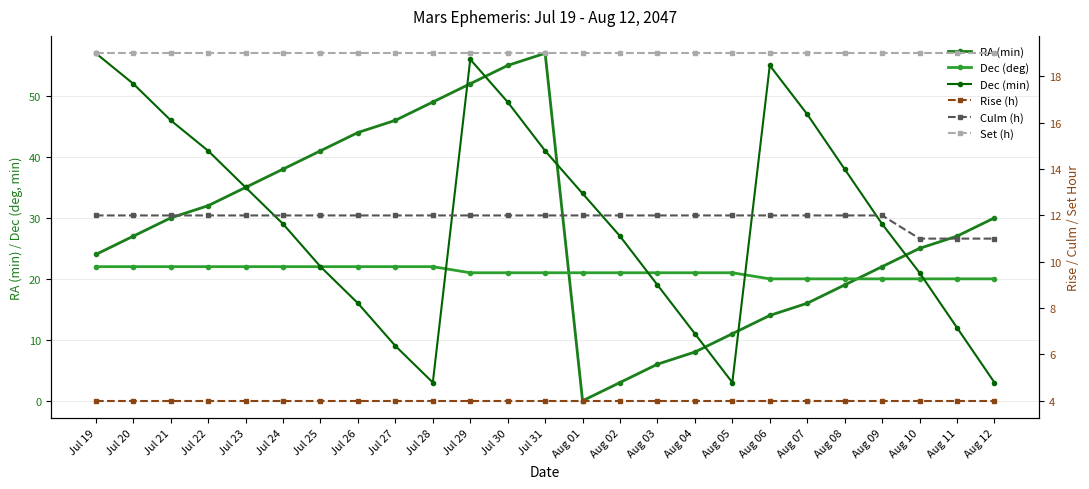

Reading right to left, extract all data points from this chart.

RA (min): Aug 12=30	Aug 11=27	Aug 10=25	Aug 09=22	Aug 08=19	Aug 07=16	Aug 06=14	Aug 05=11	Aug 04=8	Aug 03=6	Aug 02=3	Aug 01=0	Jul 31=57	Jul 30=55	Jul 29=52	Jul 28=49	Jul 27=46	Jul 26=44	Jul 25=41	Jul 24=38	Jul 23=35	Jul 22=32	Jul 21=30	Jul 20=27	Jul 19=24
Dec (deg): Aug 12=20	Aug 11=20	Aug 10=20	Aug 09=20	Aug 08=20	Aug 07=20	Aug 06=20	Aug 05=21	Aug 04=21	Aug 03=21	Aug 02=21	Aug 01=21	Jul 31=21	Jul 30=21	Jul 29=21	Jul 28=22	Jul 27=22	Jul 26=22	Jul 25=22	Jul 24=22	Jul 23=22	Jul 22=22	Jul 21=22	Jul 20=22	Jul 19=22
Dec (min): Aug 12=3	Aug 11=12	Aug 10=21	Aug 09=29	Aug 08=38	Aug 07=47	Aug 06=55	Aug 05=3	Aug 04=11	Aug 03=19	Aug 02=27	Aug 01=34	Jul 31=41	Jul 30=49	Jul 29=56	Jul 28=3	Jul 27=9	Jul 26=16	Jul 25=22	Jul 24=29	Jul 23=35	Jul 22=41	Jul 21=46	Jul 20=52	Jul 19=57
Rise (h): Aug 12=4	Aug 11=4	Aug 10=4	Aug 09=4	Aug 08=4	Aug 07=4	Aug 06=4	Aug 05=4	Aug 04=4	Aug 03=4	Aug 02=4	Aug 01=4	Jul 31=4	Jul 30=4	Jul 29=4	Jul 28=4	Jul 27=4	Jul 26=4	Jul 25=4	Jul 24=4	Jul 23=4	Jul 22=4	Jul 21=4	Jul 20=4	Jul 19=4
Culm (h): Aug 12=11	Aug 11=11	Aug 10=11	Aug 09=12	Aug 08=12	Aug 07=12	Aug 06=12	Aug 05=12	Aug 04=12	Aug 03=12	Aug 02=12	Aug 01=12	Jul 31=12	Jul 30=12	Jul 29=12	Jul 28=12	Jul 27=12	Jul 26=12	Jul 25=12	Jul 24=12	Jul 23=12	Jul 22=12	Jul 21=12	Jul 20=12	Jul 19=12
Set (h): Aug 12=19	Aug 11=19	Aug 10=19	Aug 09=19	Aug 08=19	Aug 07=19	Aug 06=19	Aug 05=19	Aug 04=19	Aug 03=19	Aug 02=19	Aug 01=19	Jul 31=19	Jul 30=19	Jul 29=19	Jul 28=19	Jul 27=19	Jul 26=19	Jul 25=19	Jul 24=19	Jul 23=19	Jul 22=19	Jul 21=19	Jul 20=19	Jul 19=19